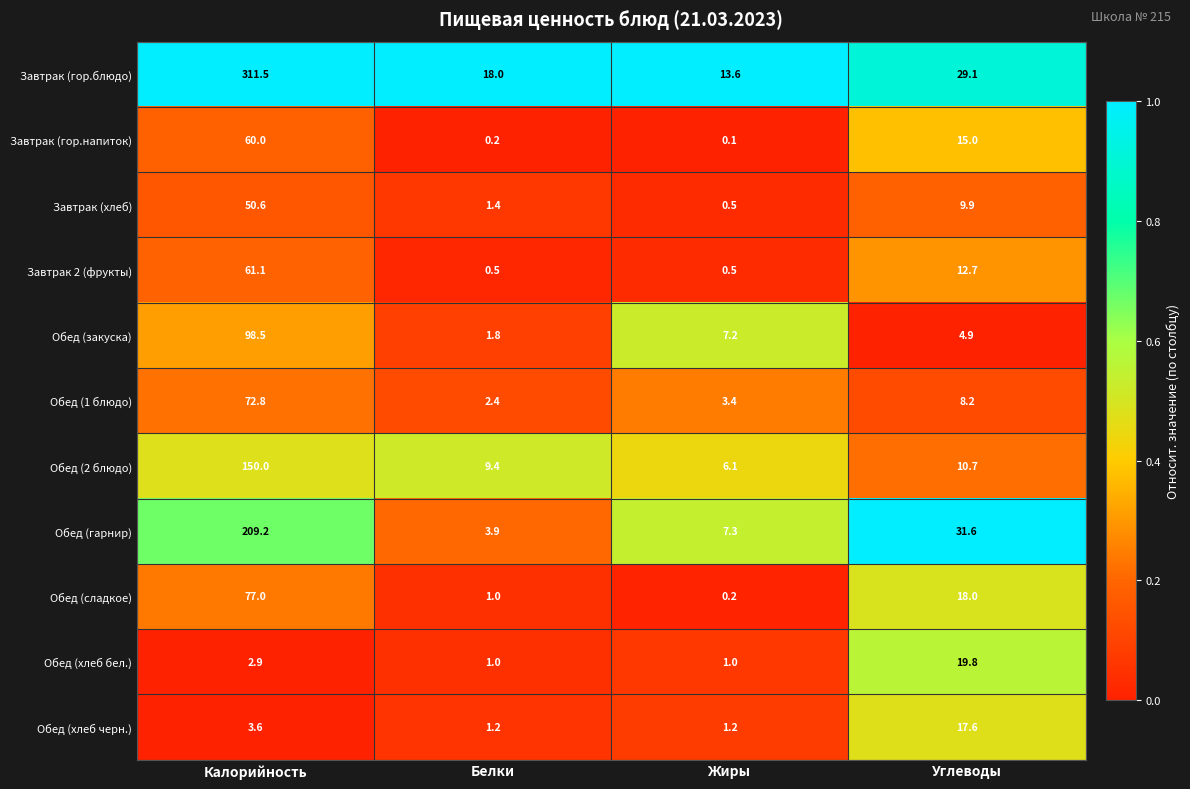

Which series has the largest total across all categories?

Завтрак (гор.блюдо)